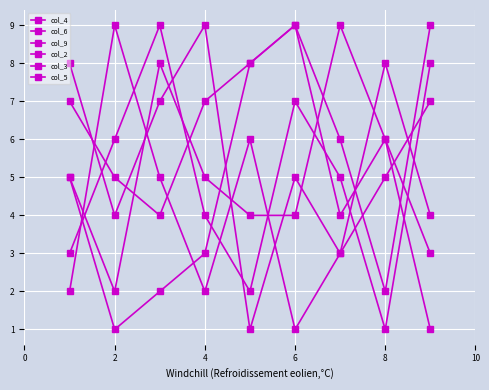

Does the chart display data point markers on the line(s)?

Yes